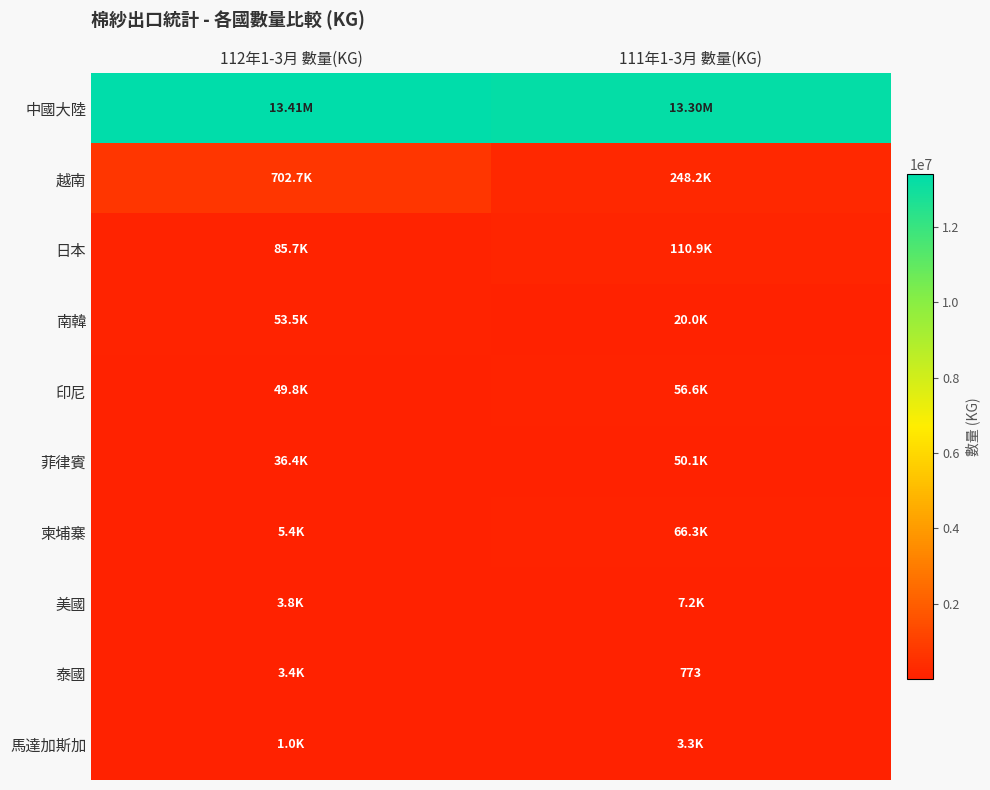

What is the spread (max minus min) of values at 112年1-3月 數量(KG)?

13409829